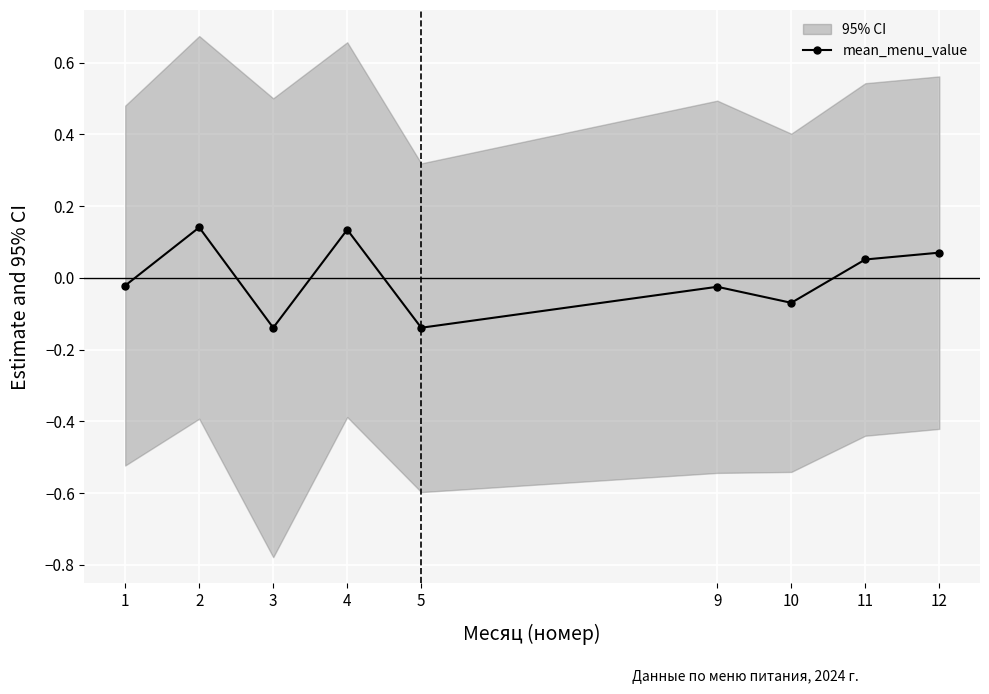

Rank the categories by value from lowest to highest.

3, 5, 10, 9, 1, 11, 12, 4, 2